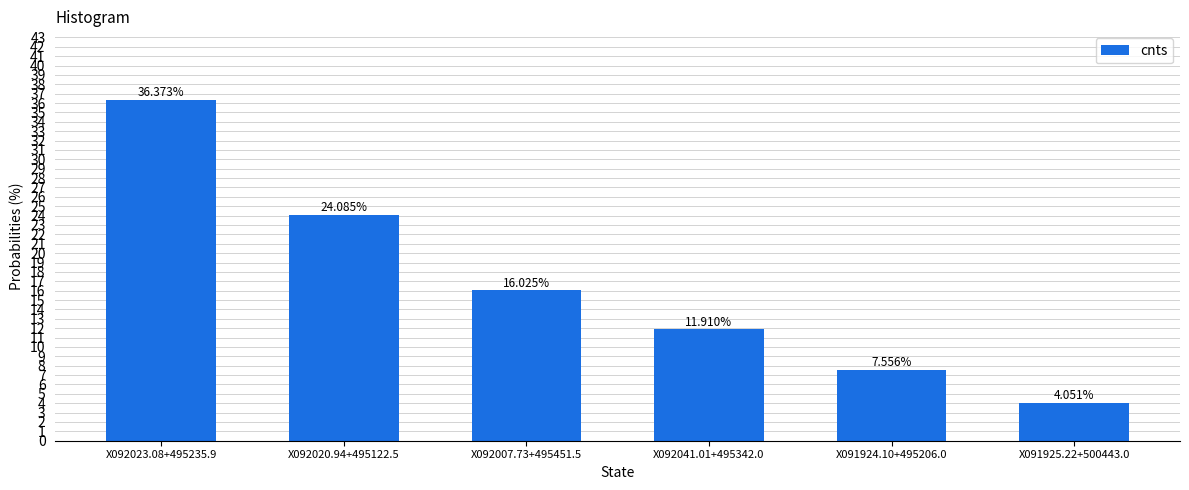

The chart shows a value of 11.2 at X092020.94+495122.5. True or false?

False